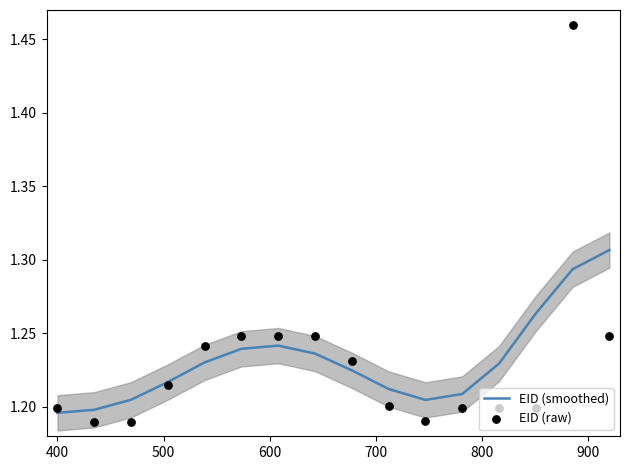

At how many categories does at least one series exceed 1?

16